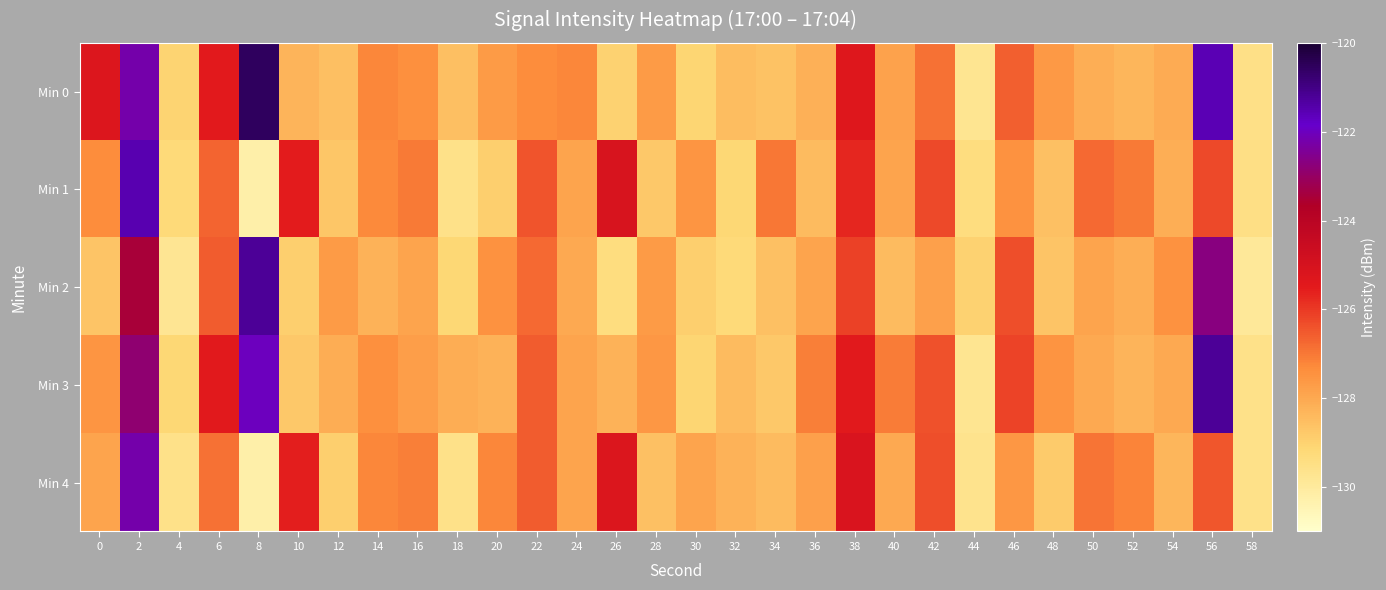

Which has a higher value, 42 or 50?

42